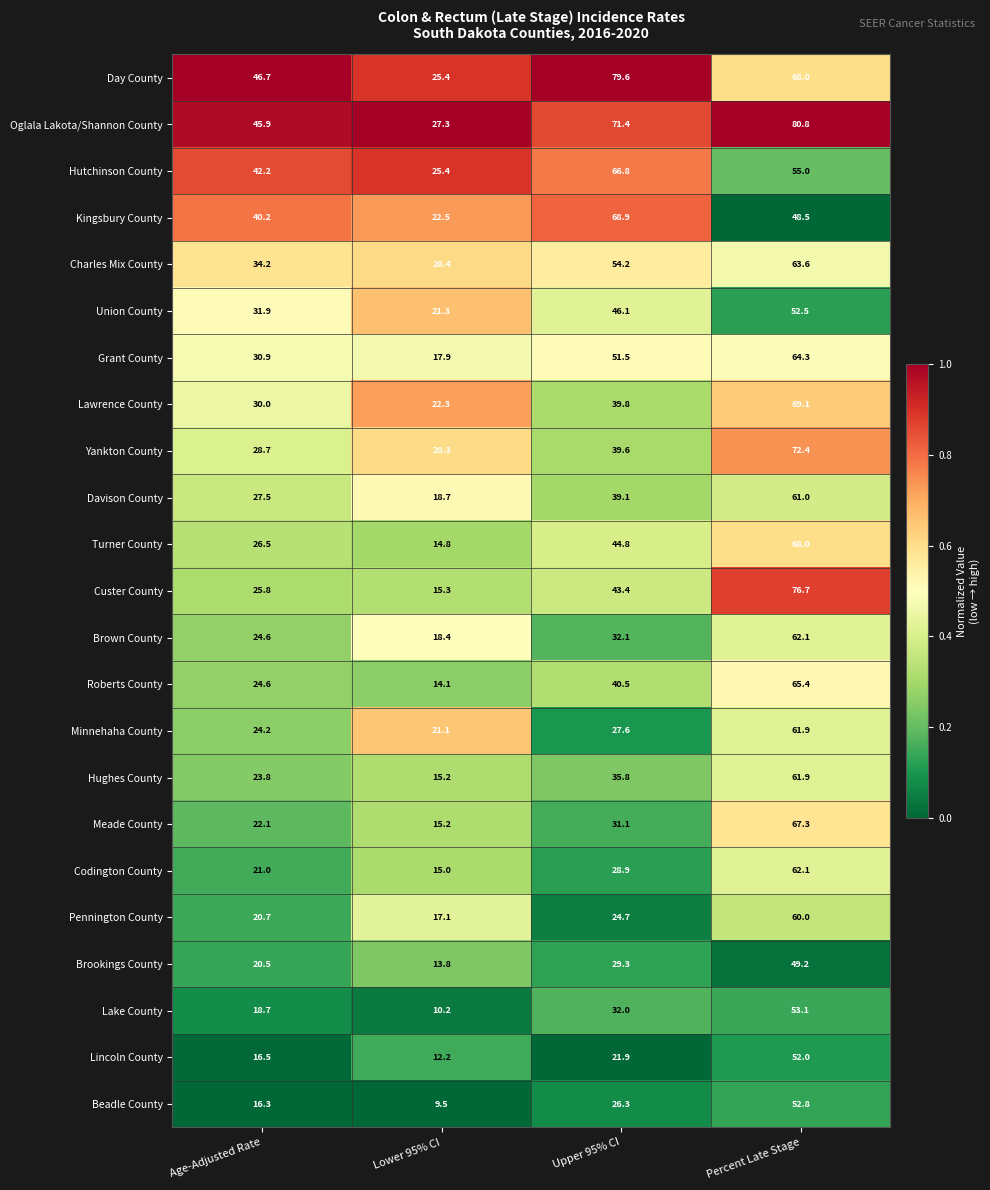

Which series changed the most between Lower 95% CI and Upper 95% CI?

Day County